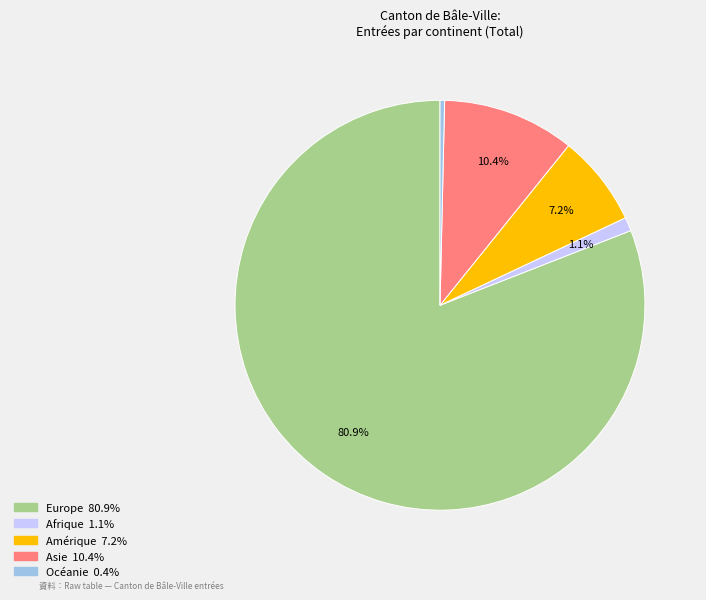

Does Amérique represent more than half of the total?

No